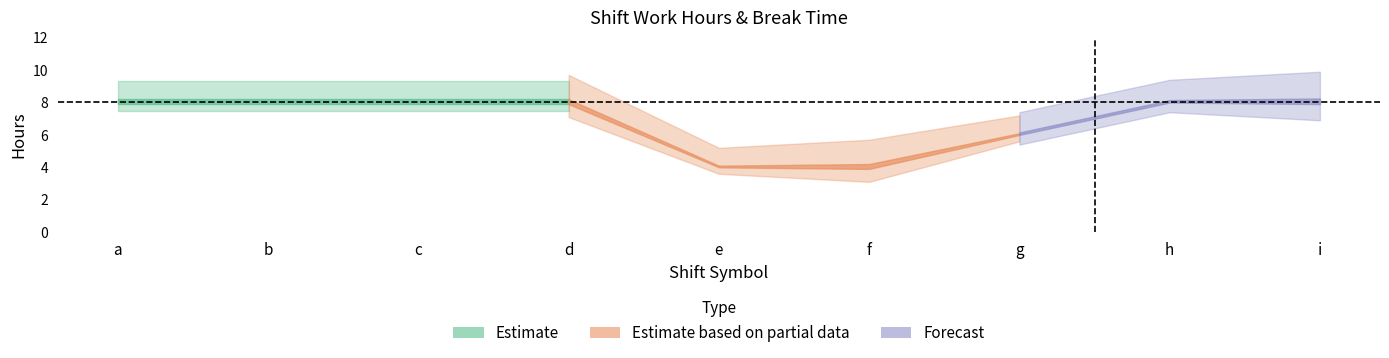

True or false: break_time and work_hours cross at least once.

False